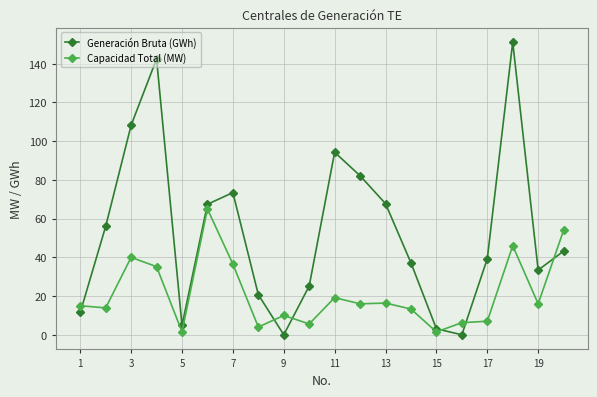

True or false: Generación Bruta (GWh) has more than 0 points higher than both neighbors.

True